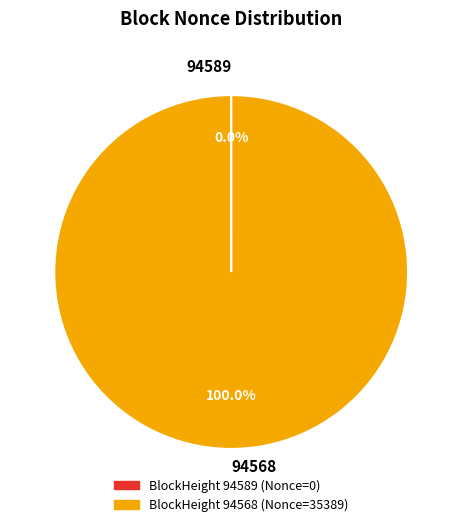

Which category has the biggest portion of the pie?

94568